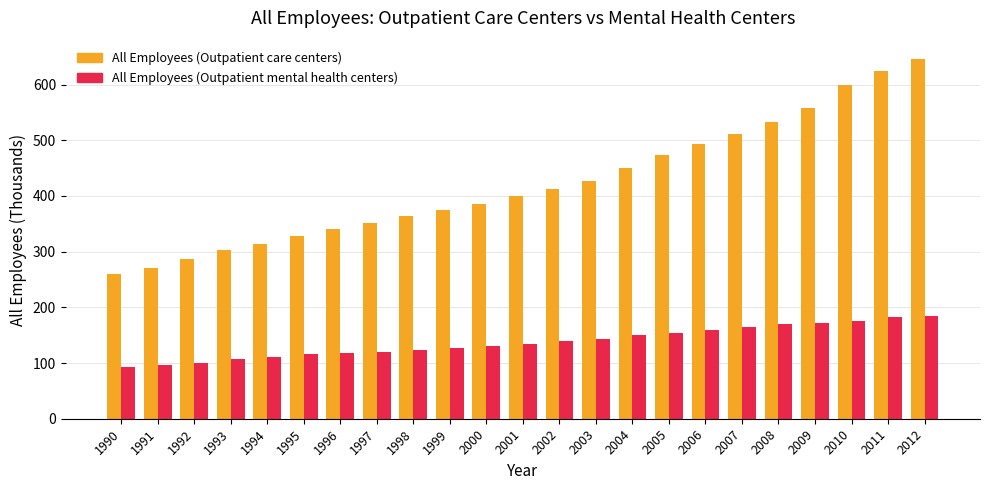

Which series has the widest spread of values?

All Employees (Outpatient care centers)